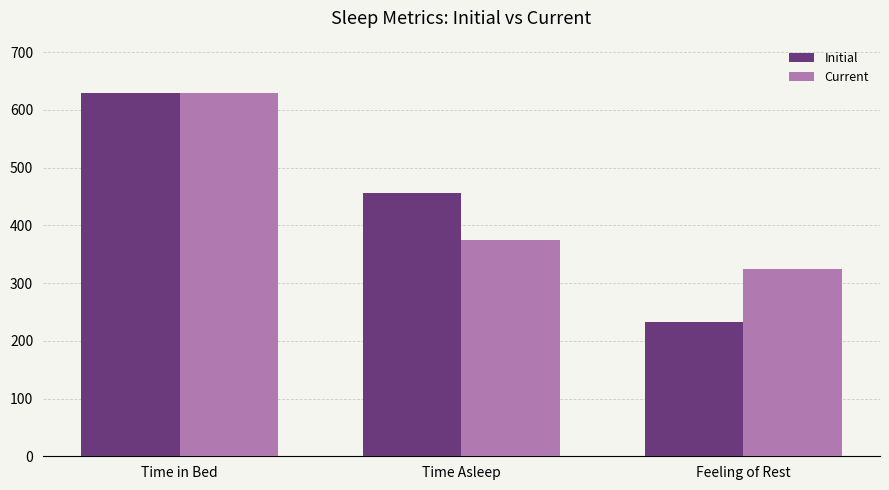

The Initial series shows 630.0 at Time in Bed. True or false?

True